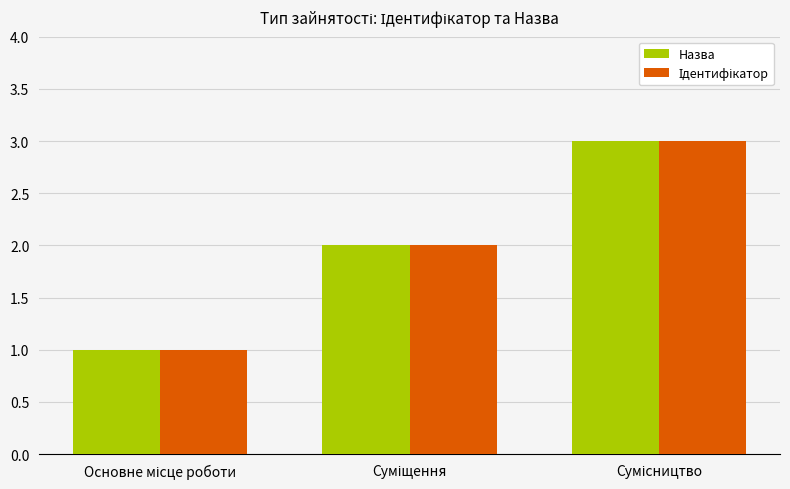

What is the sum of all Назва values?

6